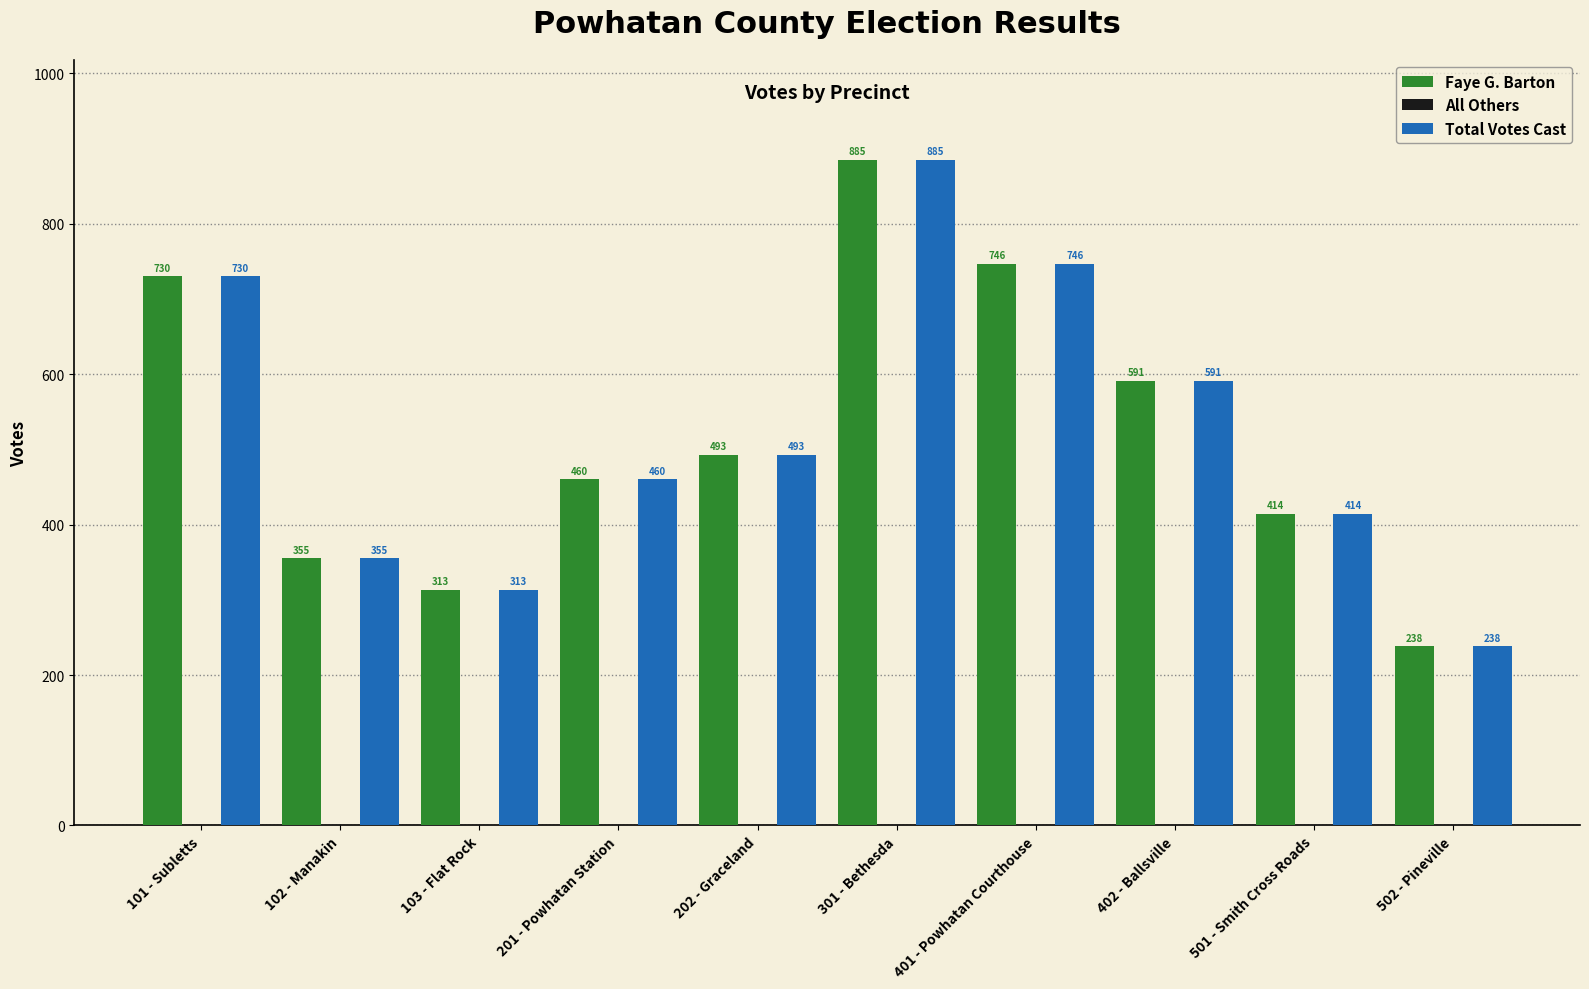

What is the sum of all Total Votes Cast values?

5225